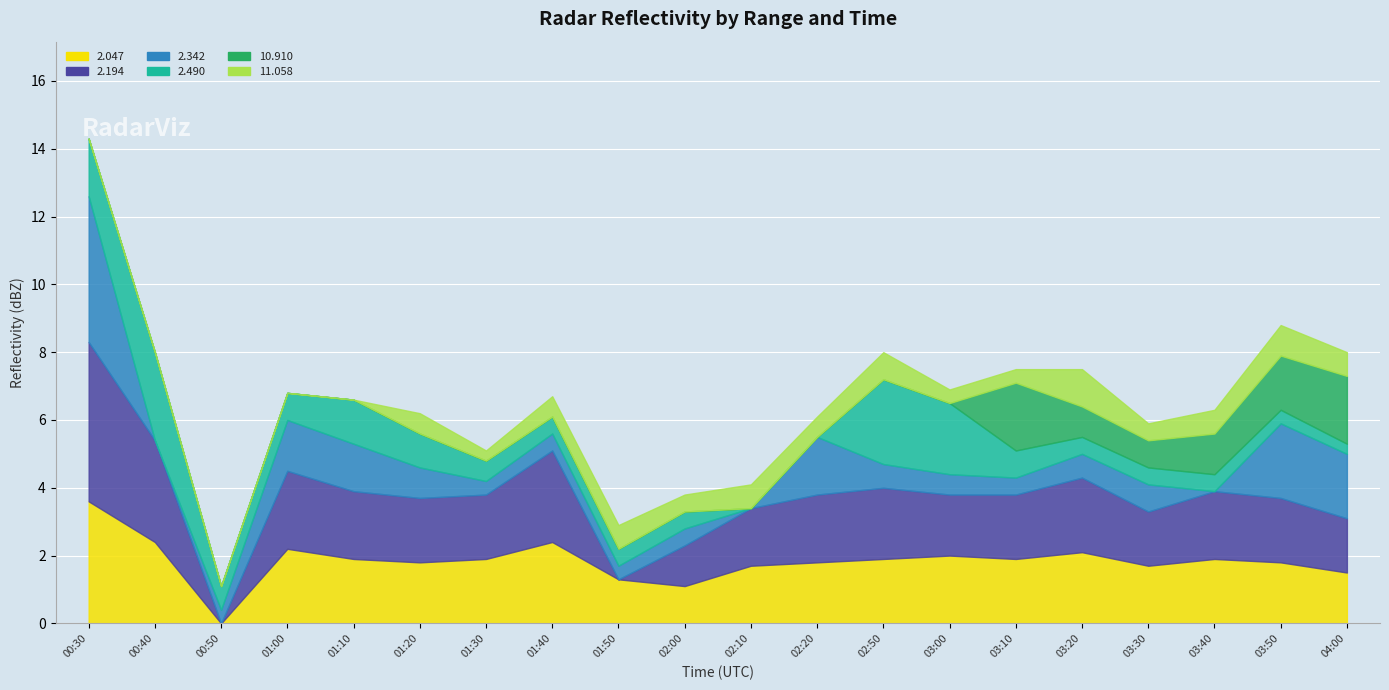

True or false: 11.058 and 2.342 intersect in this chart.

True